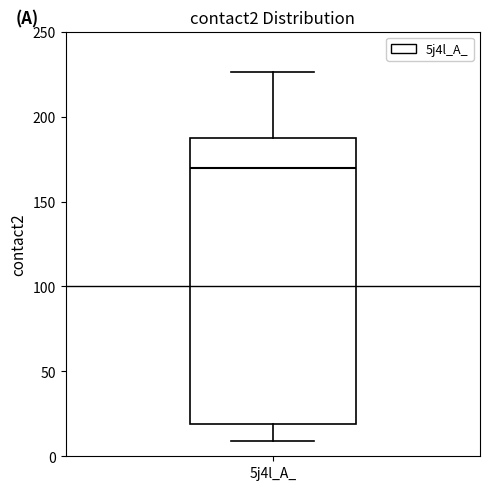

Read this box plot against the y-axis: the position of the median line, the range covered by the box, and the ends of both whiskers. The values are not printed on the chart, so give them approximately, as read against the axis.

median 170, box 20 to 185, whiskers 10 to 225